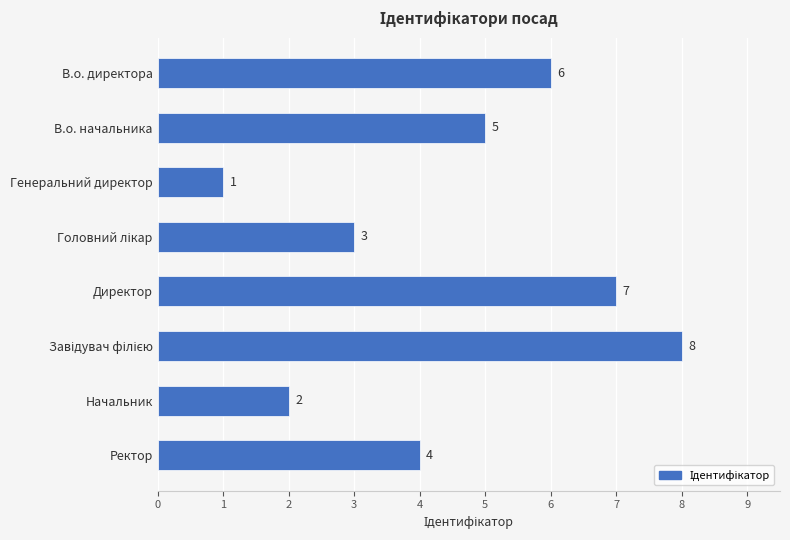

What is the minimum value shown in the chart?

1